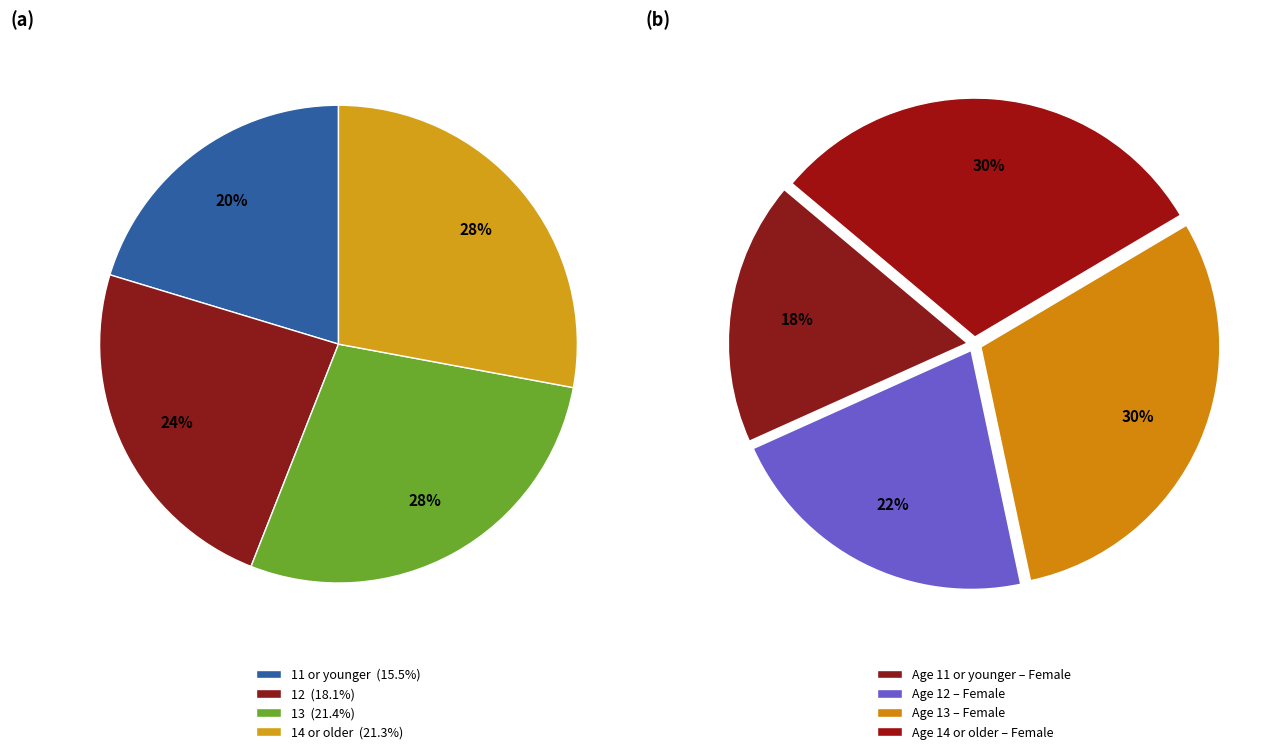

Which category has the biggest portion of the pie?

13